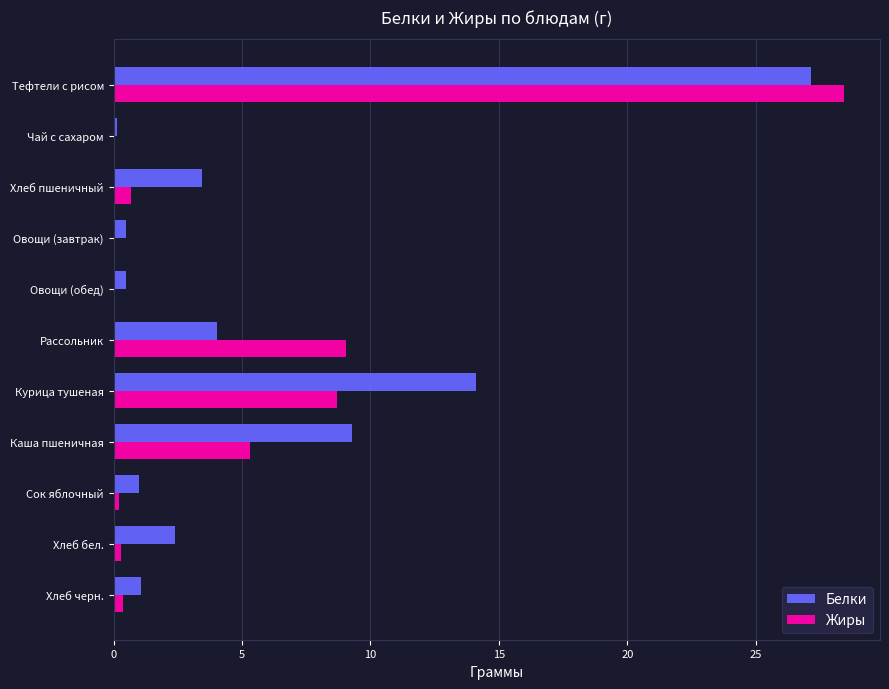

Which series changed the most between Овощи (завтрак) and Каша пшеничная?

Белки